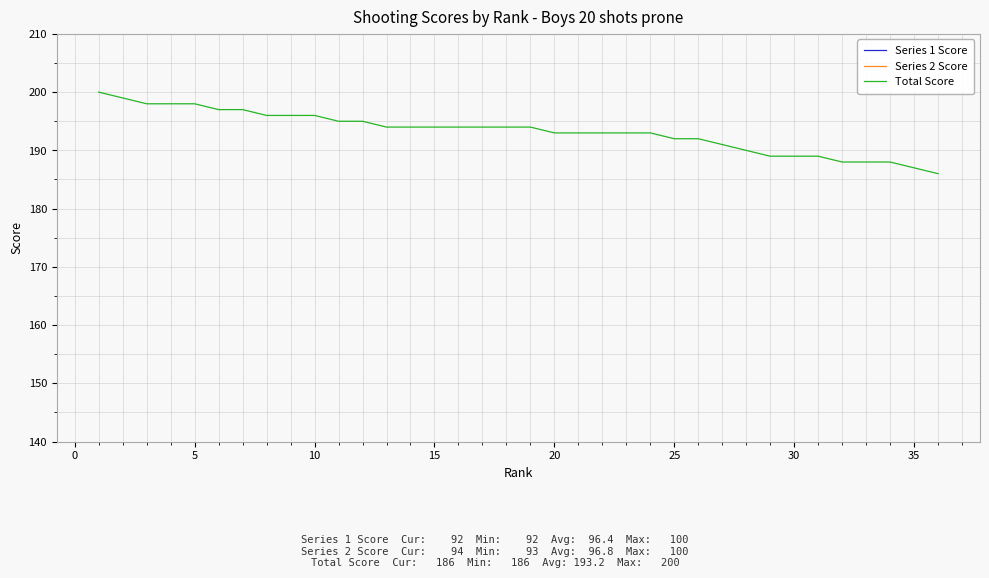

What is the highest value of the Total Score series?

200